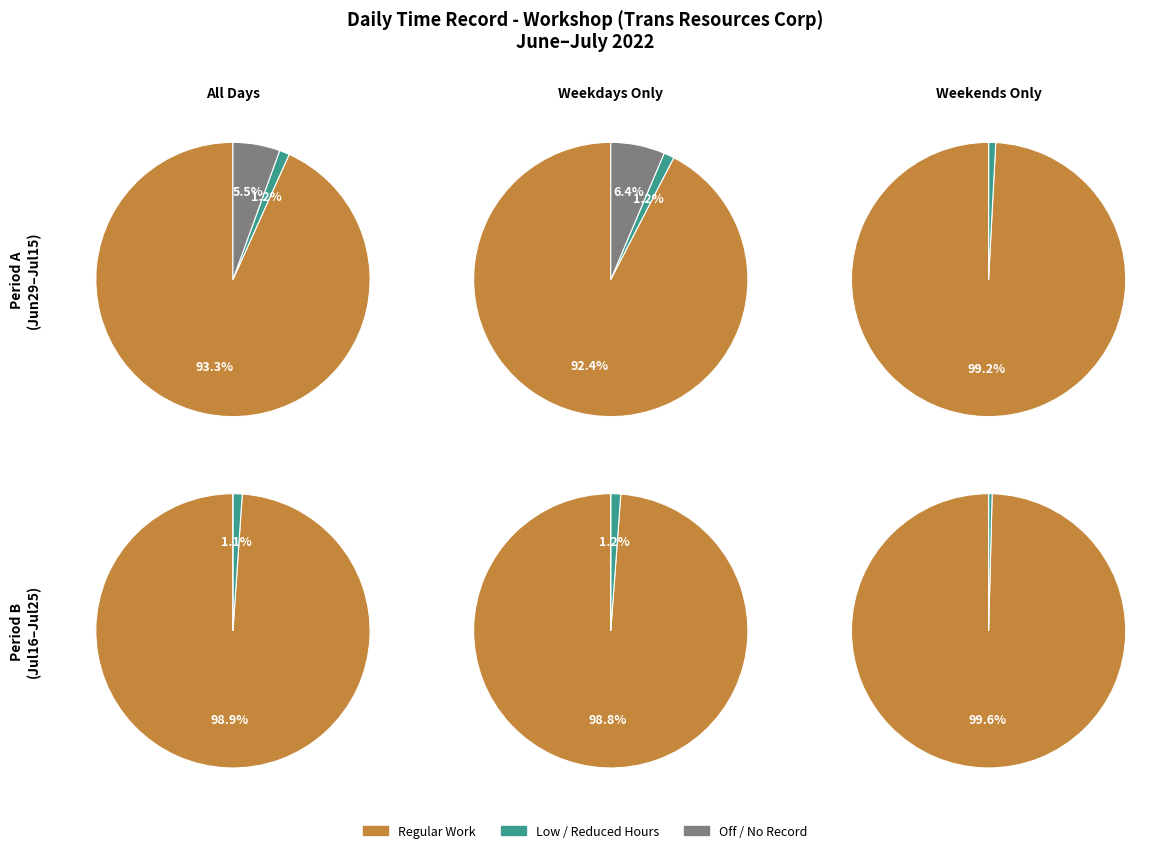

Which series has the widest spread of values?

Regular Hours